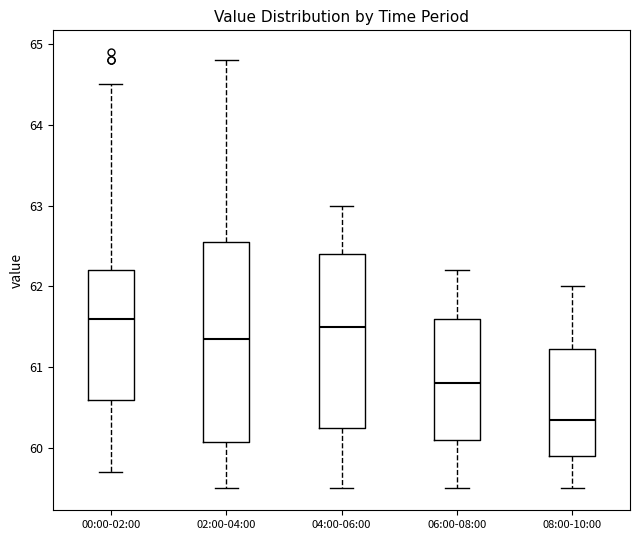

Where is the upper edge of the box for 00:00-02:00 on the y-axis? The values are not printed on the chart, so give them approximately, as read against the axis.

62.2